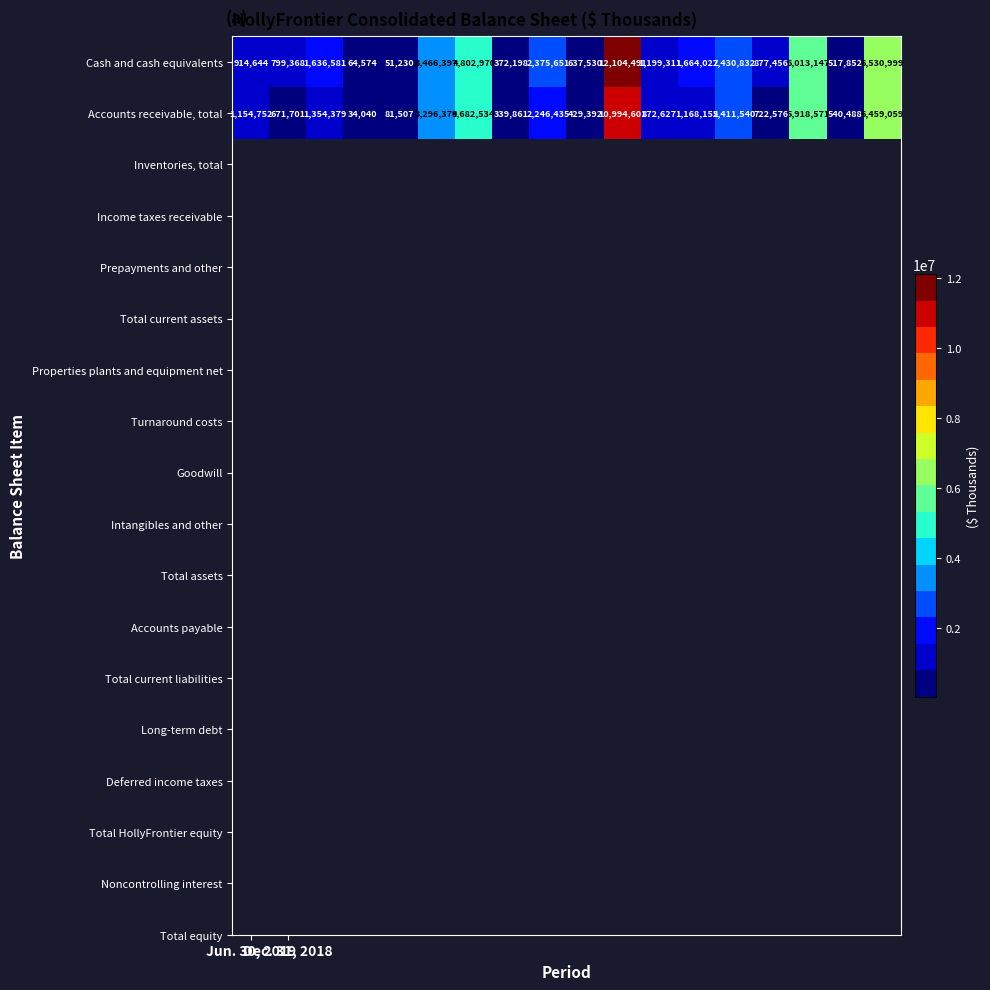

Rank the series by their maximum value, from lowest to highest.

Accounts receivable, total, Cash and cash equivalents